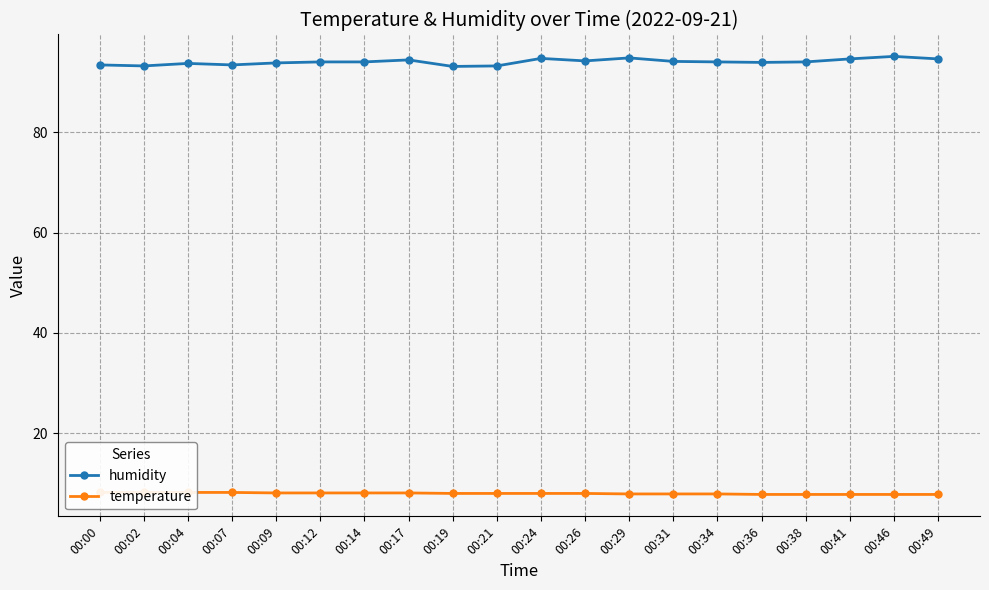

Reading right to left, what are all the values shown in this chart?

humidity: 94.6	95.1	94.6	94.0	93.9	94.0	94.1	94.8	94.2	94.7	93.2	93.1	94.4	94.0	94.0	93.8	93.4	93.7	93.2	93.4
temperature: 7.8	7.8	7.8	7.8	7.8	7.9	7.9	7.9	8.0	8.0	8.0	8.0	8.1	8.1	8.1	8.1	8.2	8.2	8.2	8.2